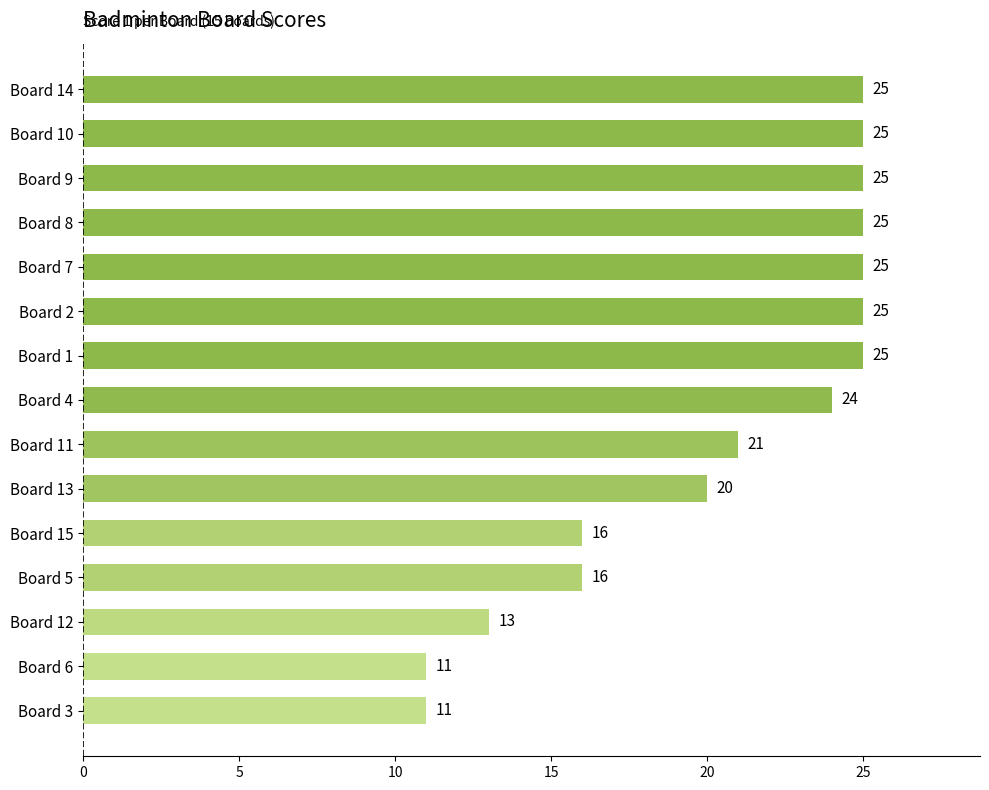

Is it true that the value at Board 13 is 11?

False